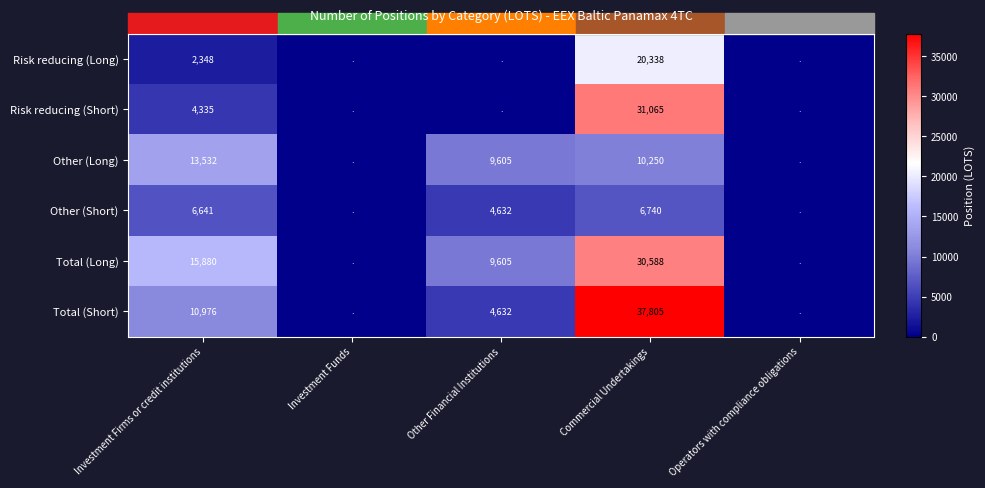

True or false: Total (Long) has a value of 10190 at Commercial Undertakings.

False